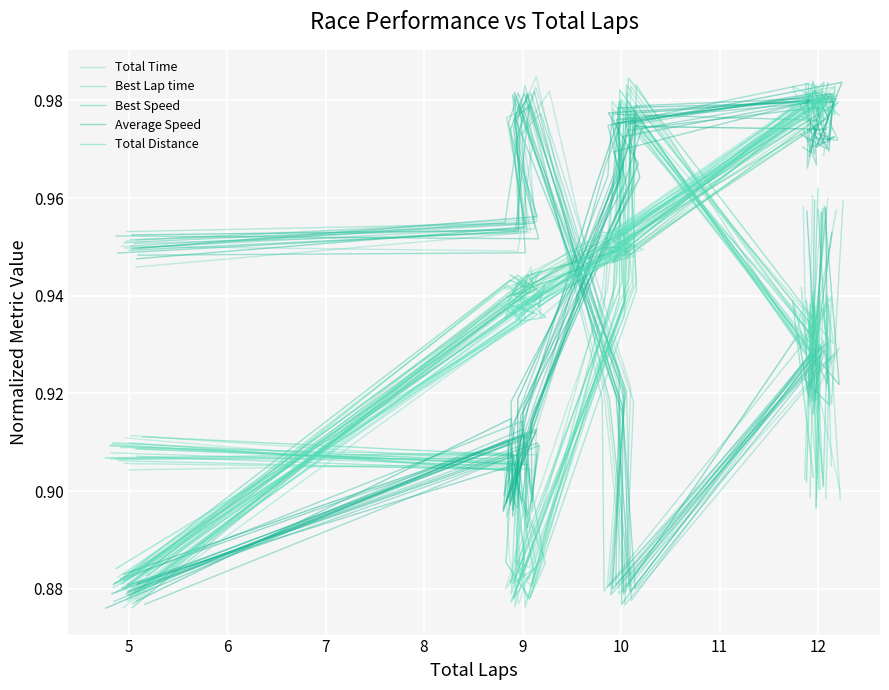

What is the sum of the Total Distance values at 9 and 7?

1.9